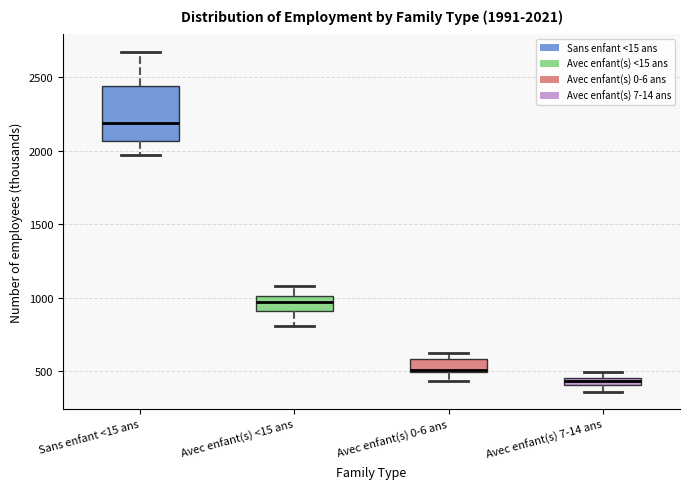

Which box is the tallest, from its lower edge to its upper edge?

Sans enfant <15 ans